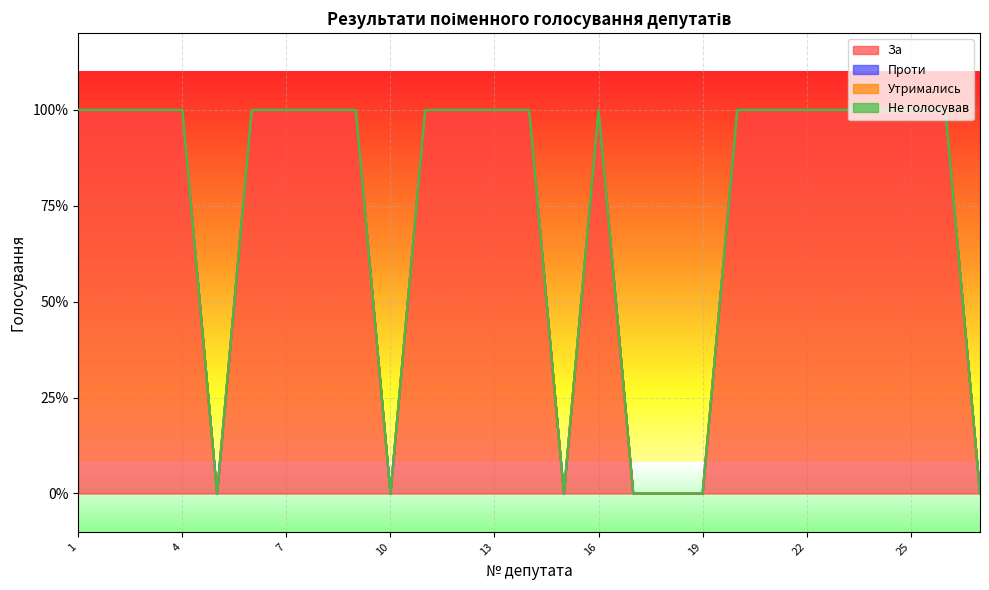

True or false: Проти and За cross at least once.

False